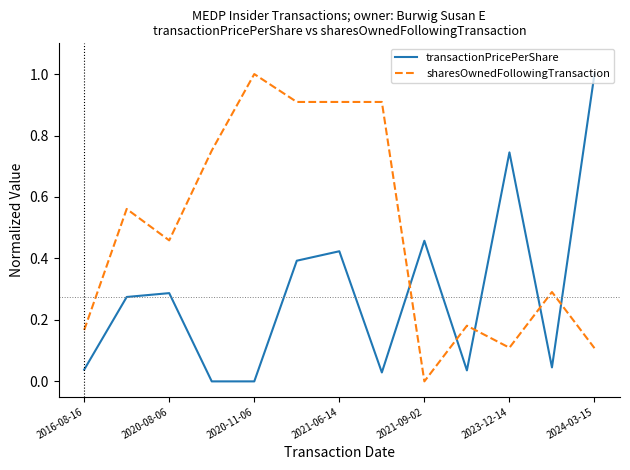

What is the highest value of the transactionPricePerShare series?

1.0